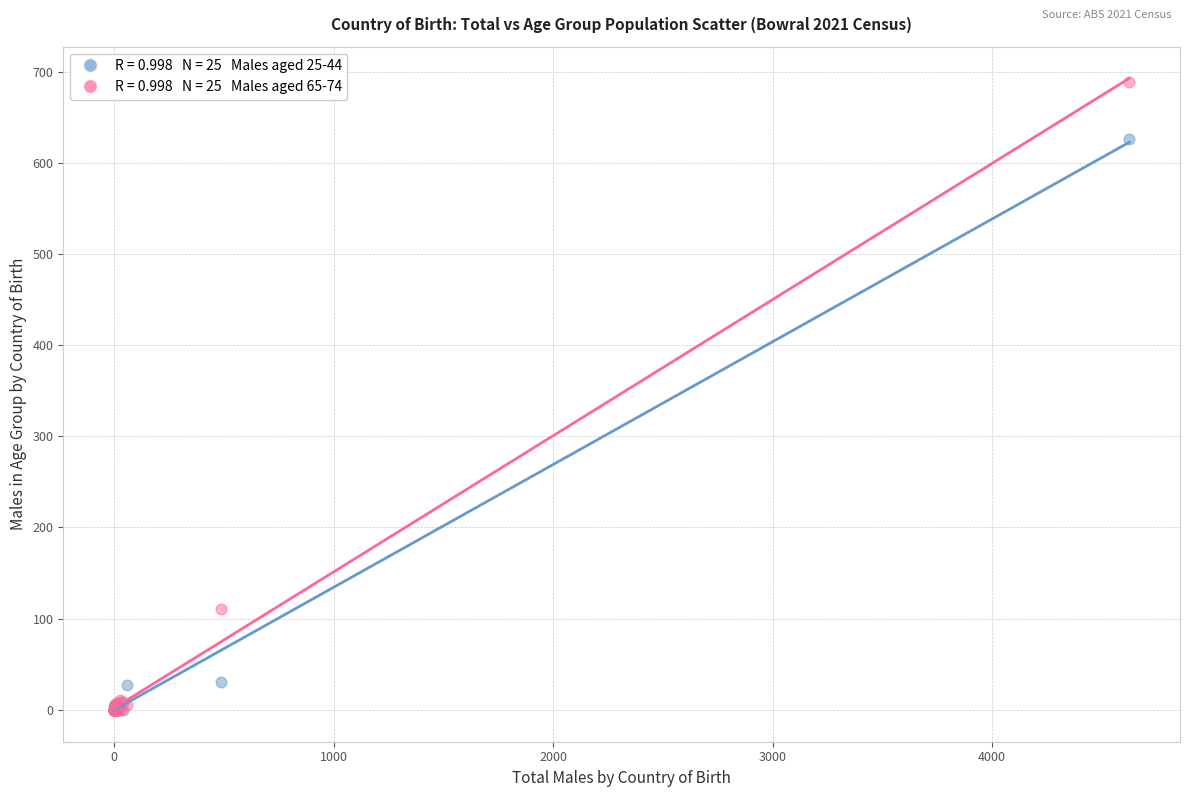

Across all series, what Y value is closest to 344?

111